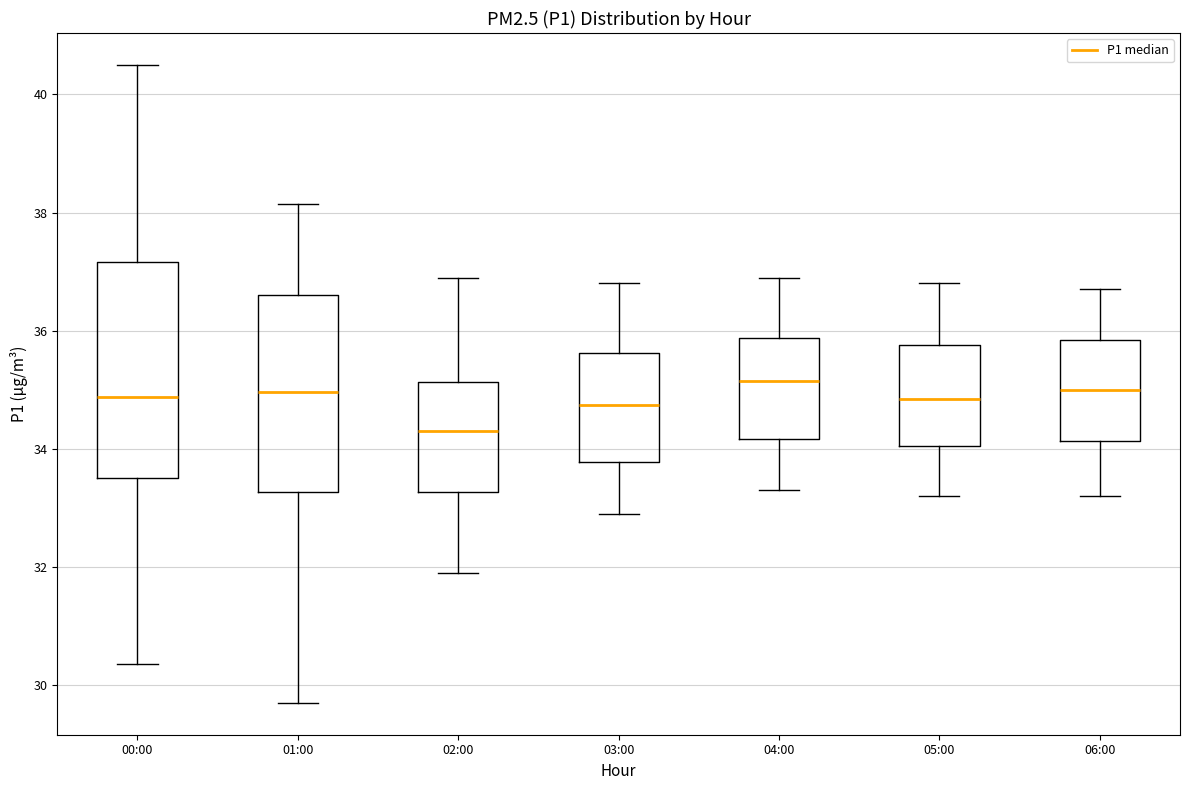

Where does the median line of the box for 06:00 sit on the y-axis? The values are not printed on the chart, so give them approximately, as read against the axis.

35.0